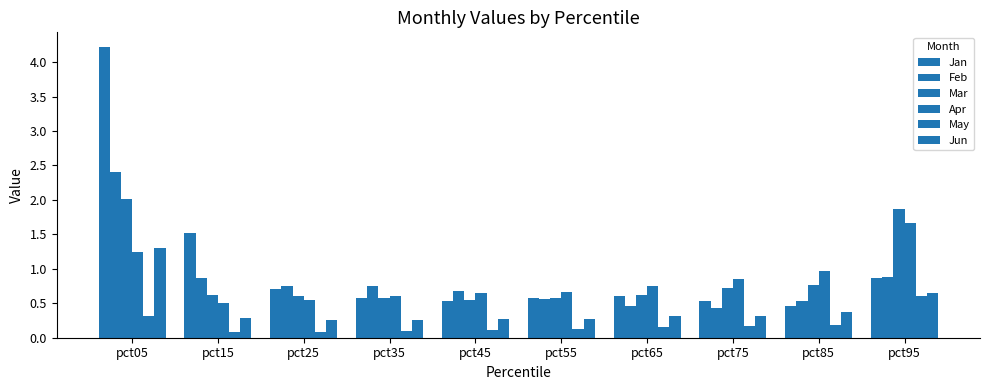

Rank the series by their maximum value, from highest to lowest.

Jan, Feb, Mar, Apr, Jun, May